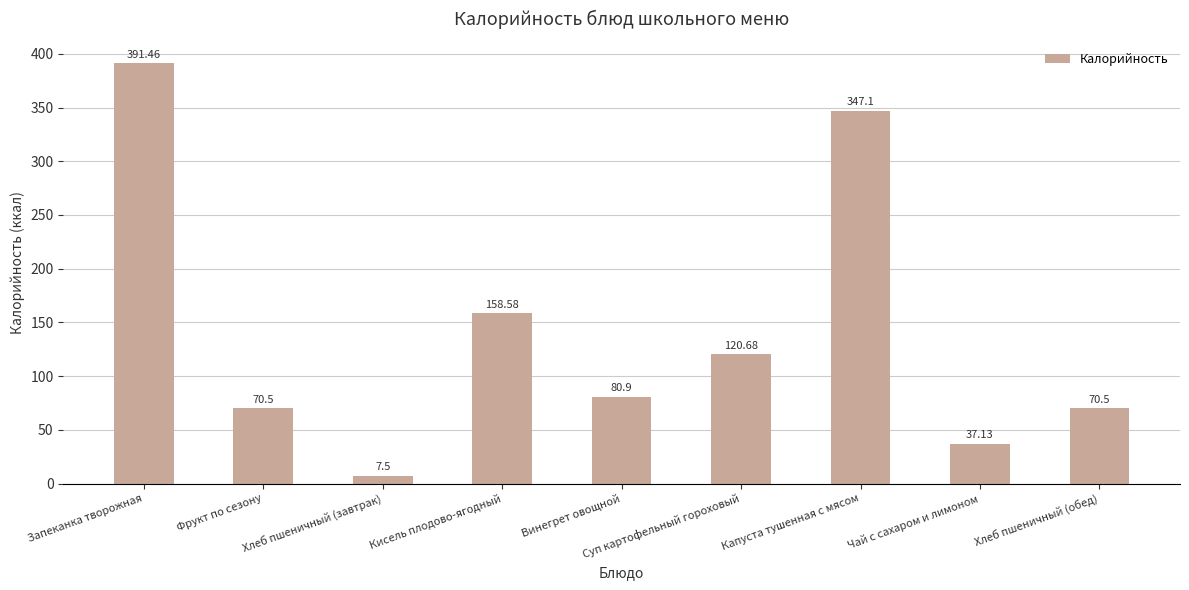

What is the value of the 6th bar from the left?

120.7